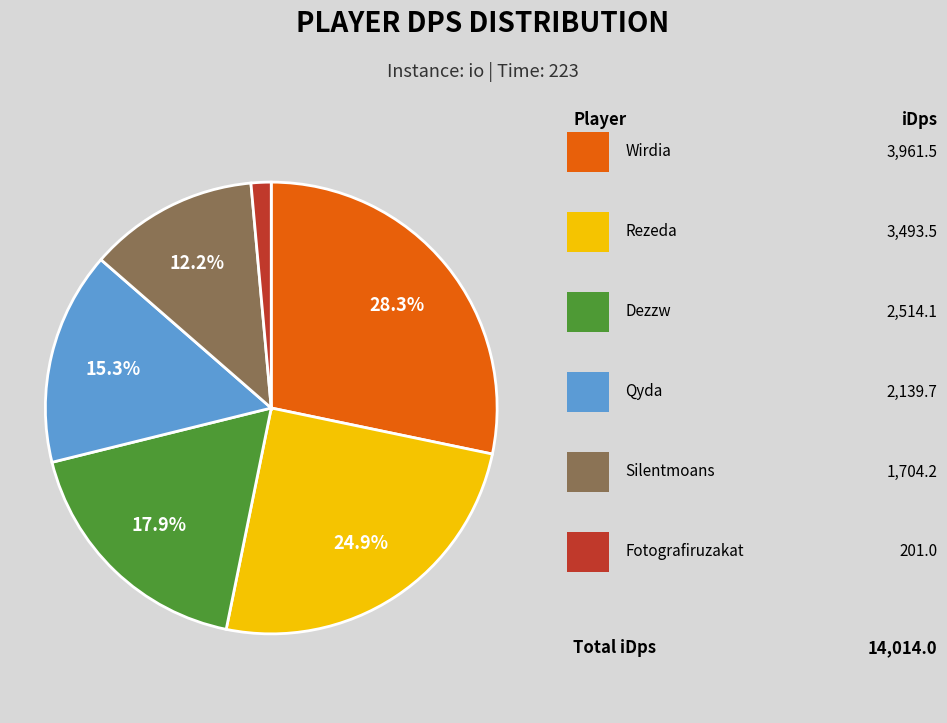

How many slices are in this pie chart?

6